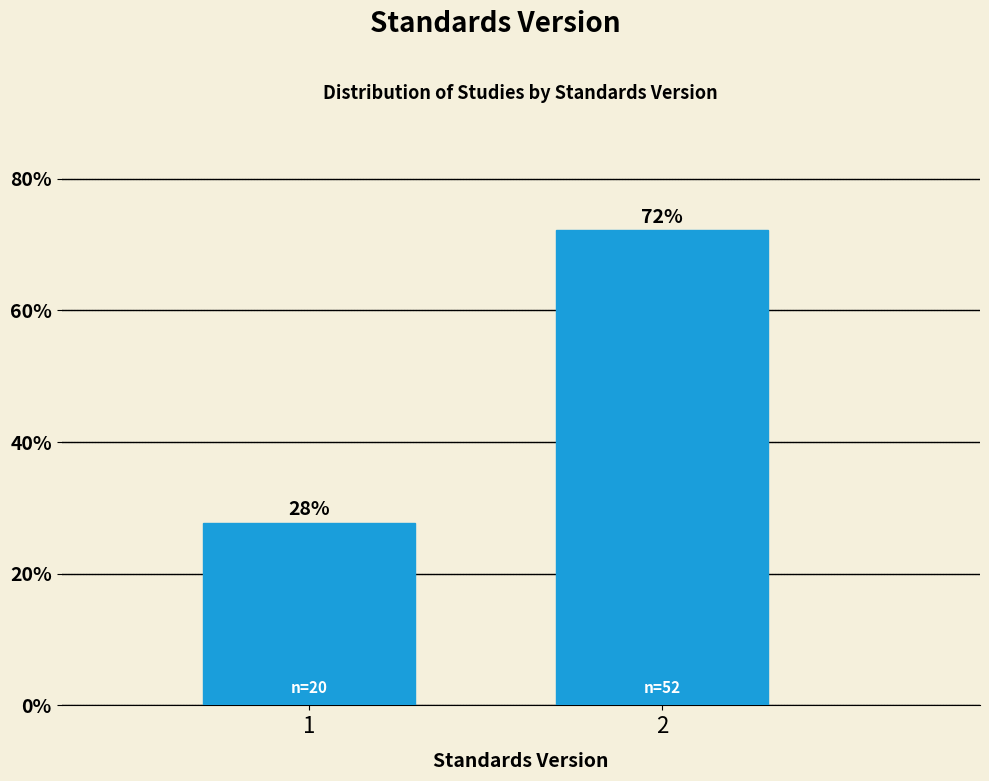

Rank the categories by value from highest to lowest.

2, 1